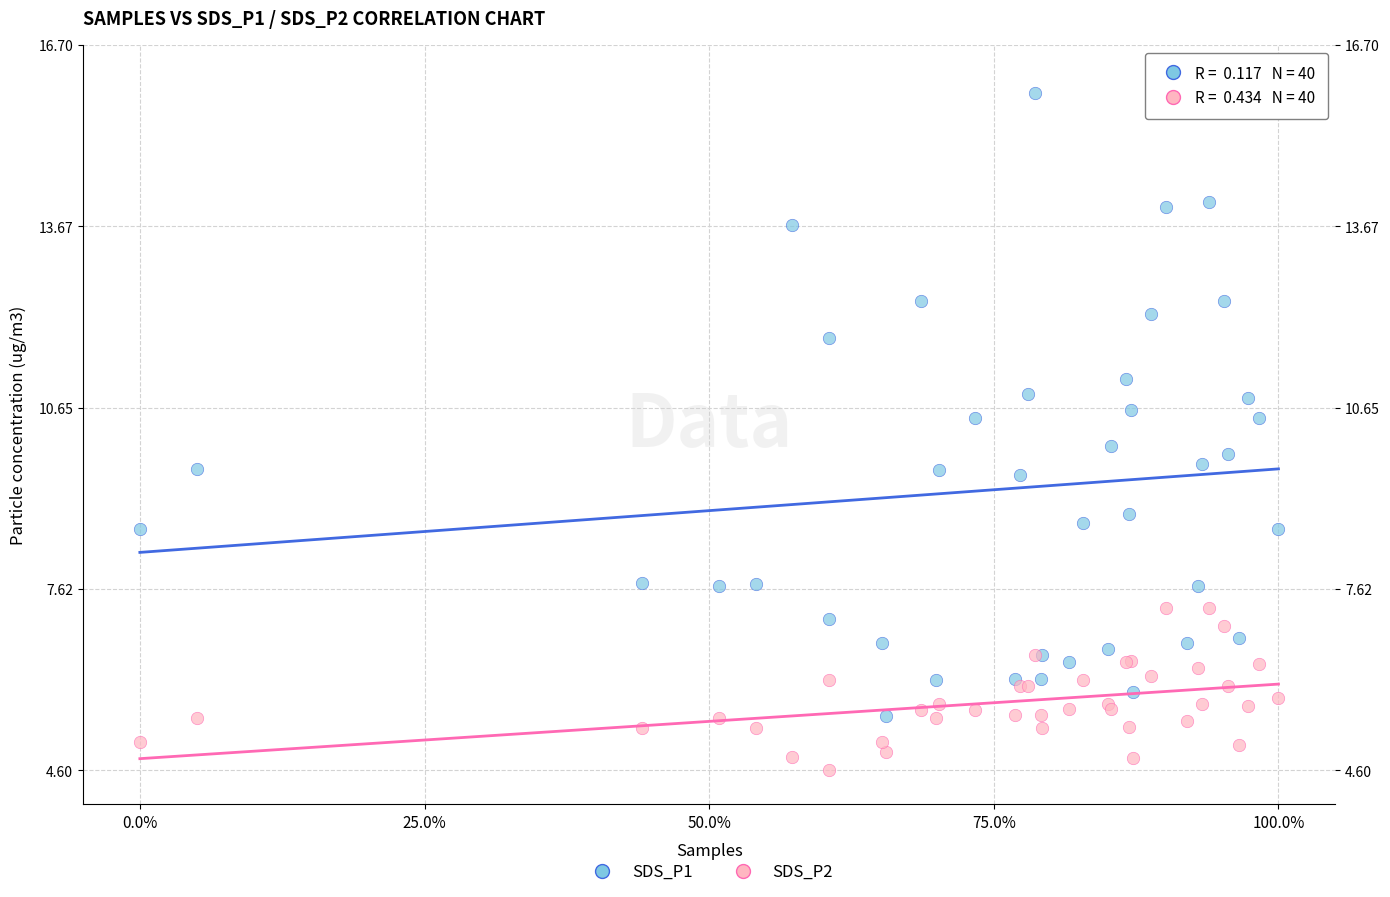

Which series has the largest Y range (max minus min)?

SDS_P1